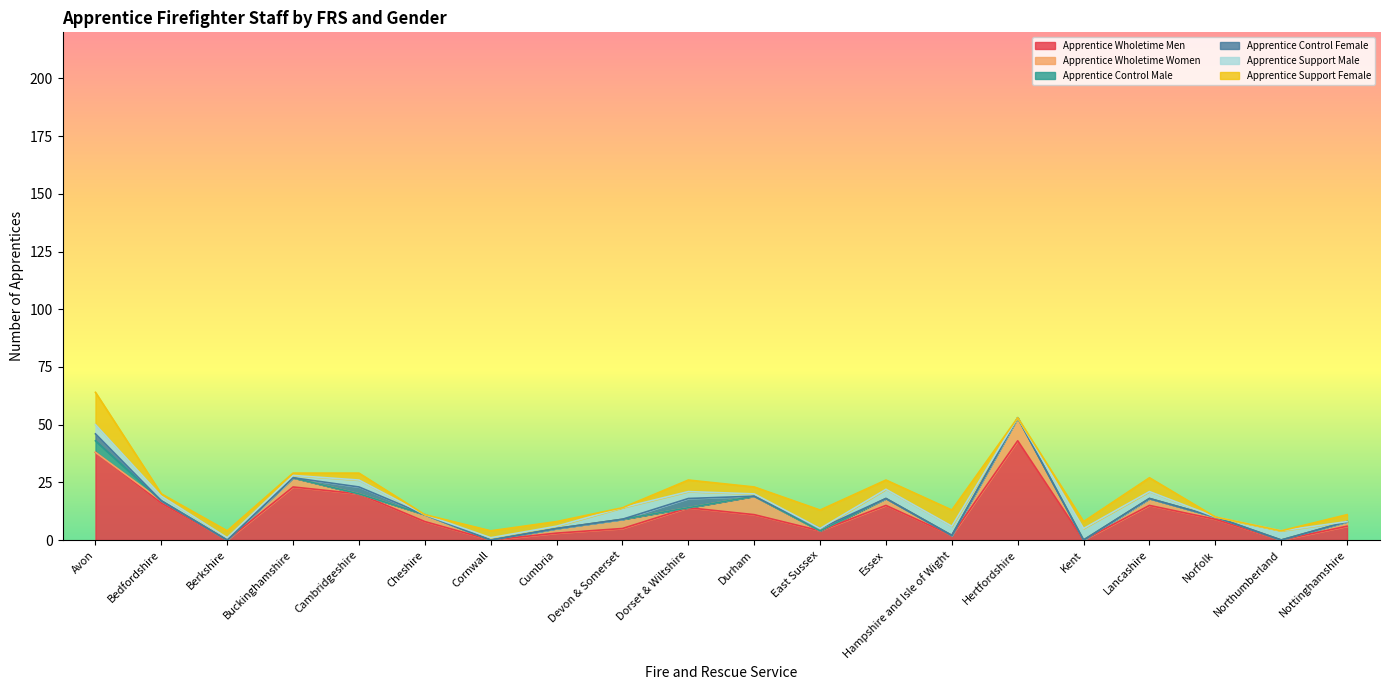

The value of Apprentice Support Male at Durham is 1. True or false?

True